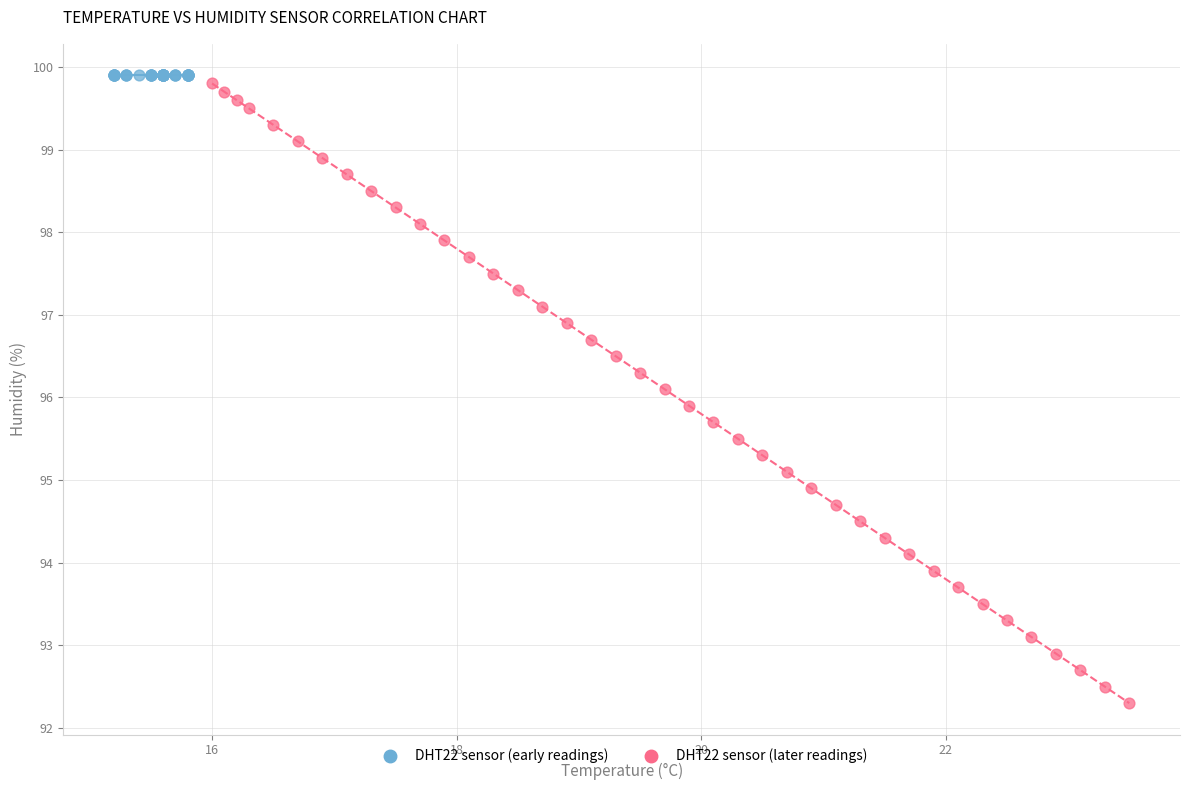

What are all the series names shown in the legend?

DHT22 sensor (early readings), DHT22 sensor (later readings)